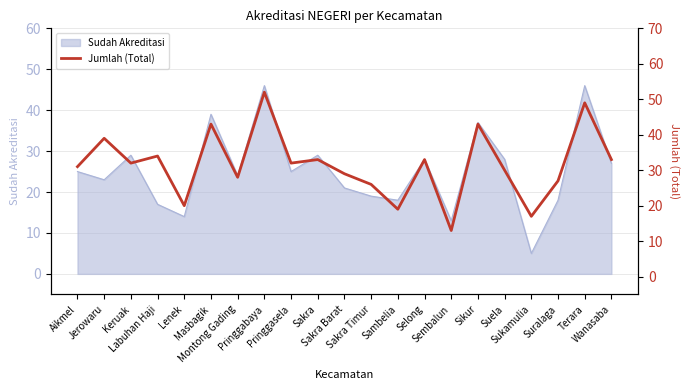

What is the maximum value for Sudah Akreditasi?

46